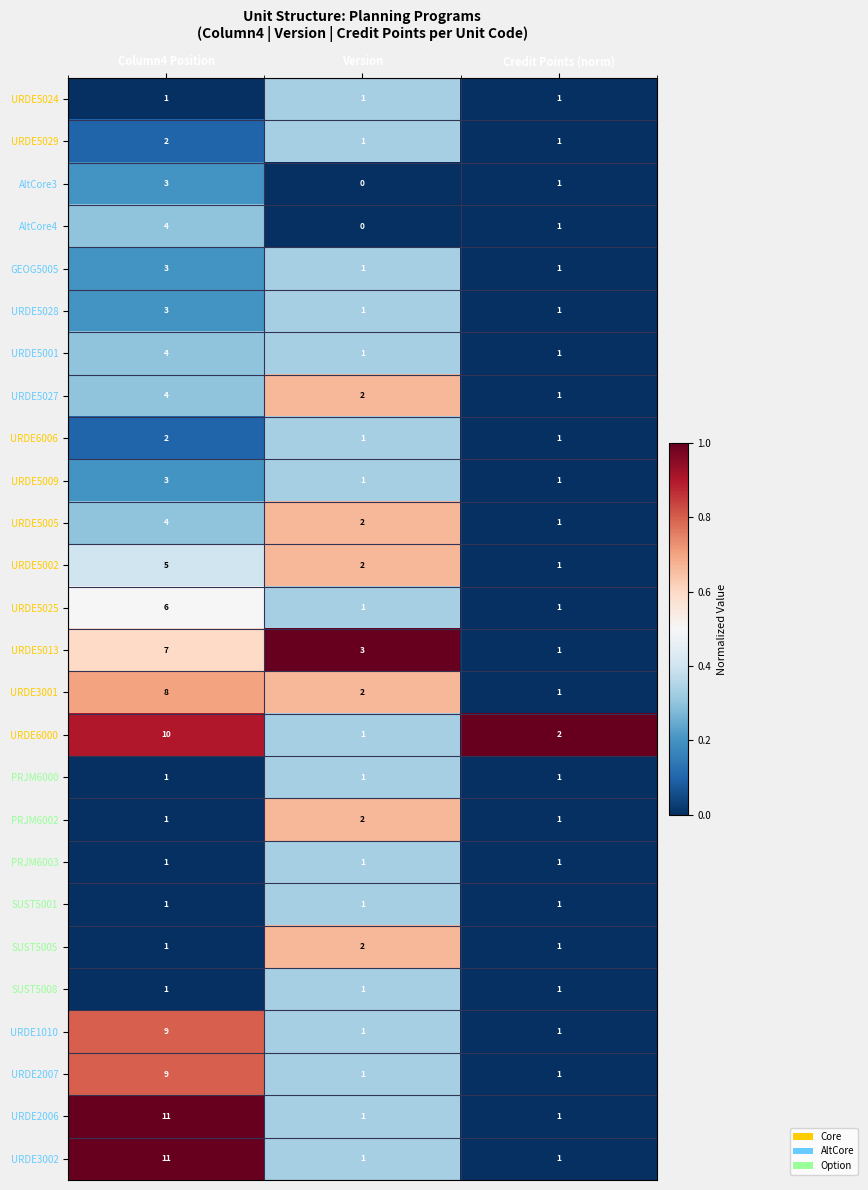

What is the greatest value displayed?

11